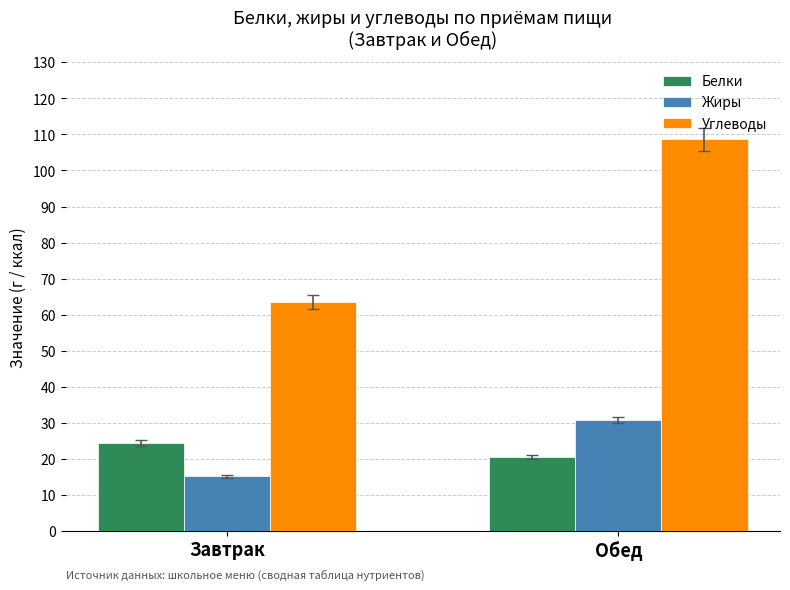

Rank the series by their maximum value, from lowest to highest.

Белки, Жиры, Углеводы